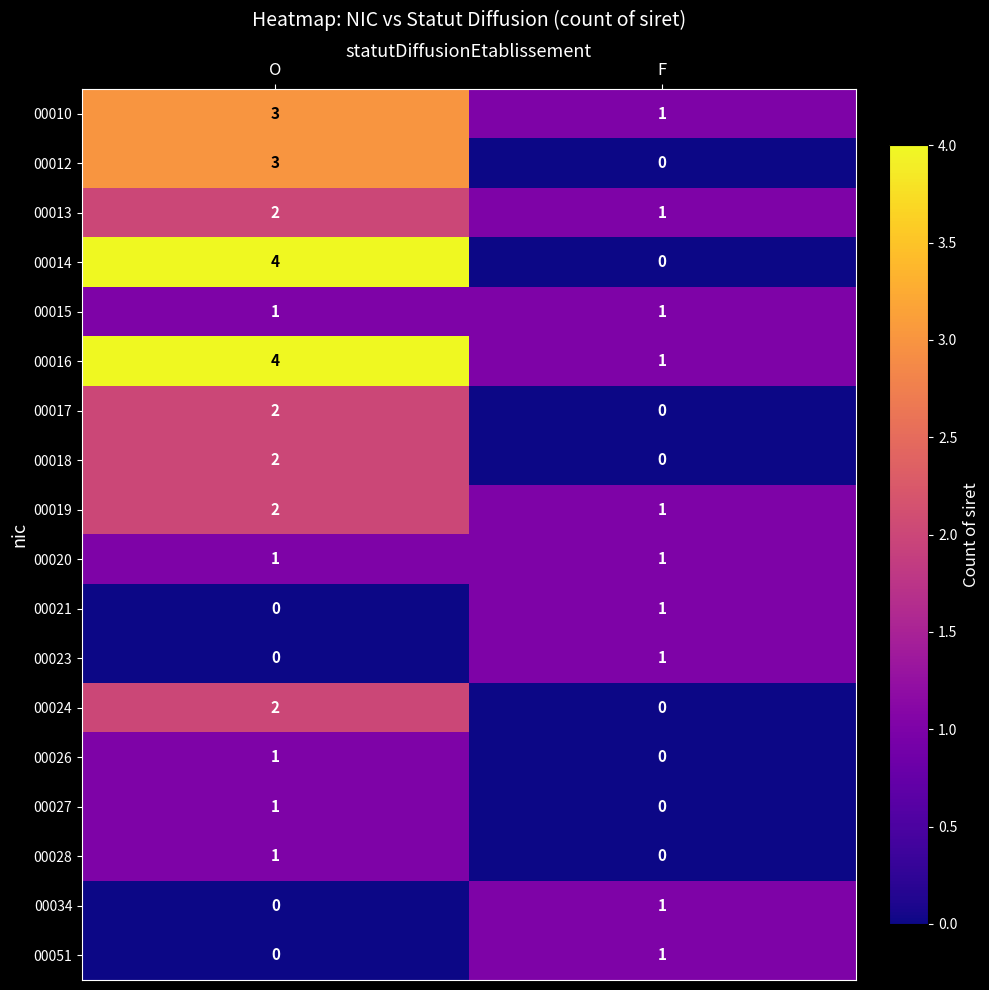

At which category is the sum across all series the highest?

O